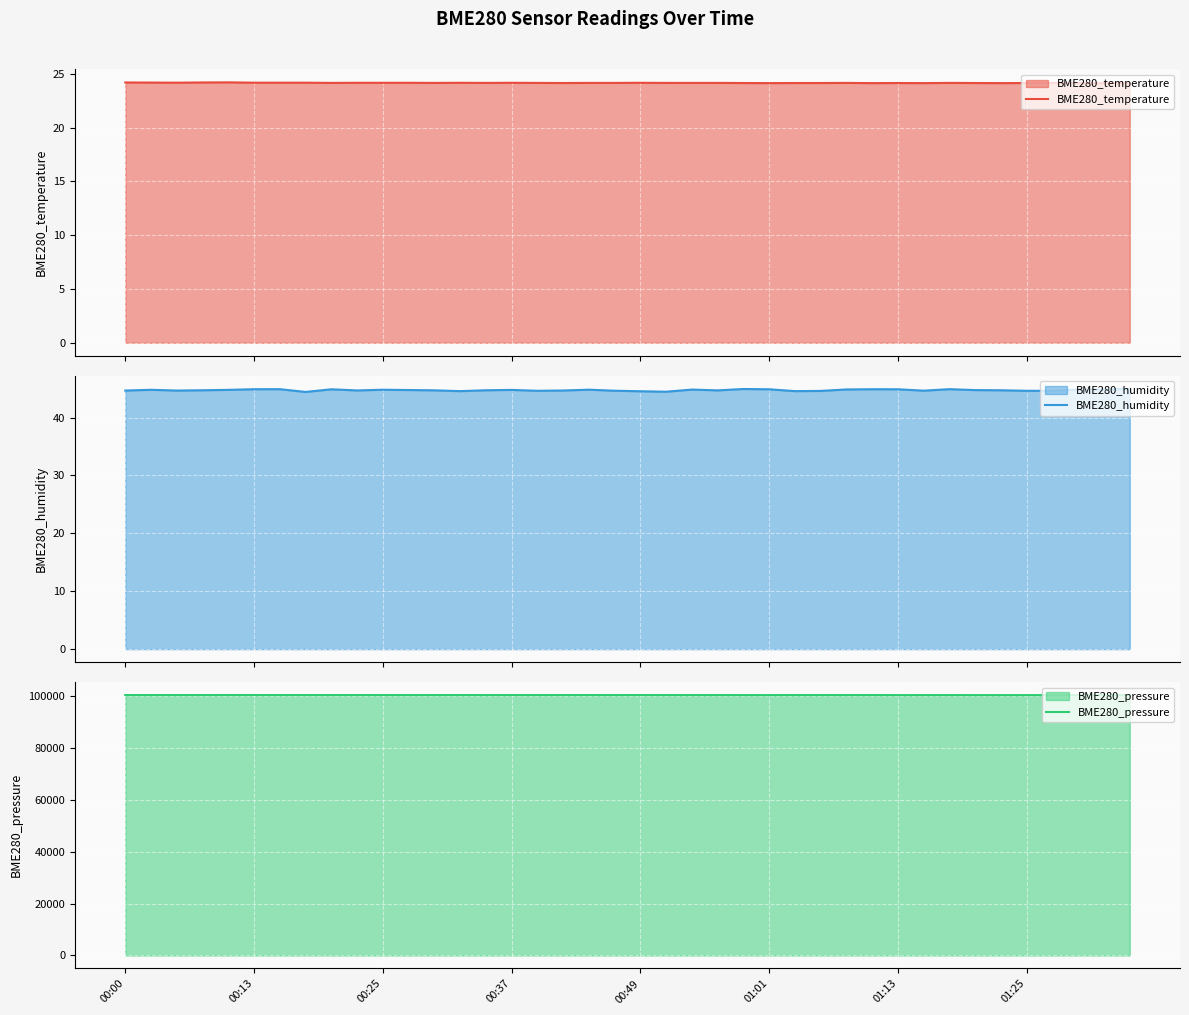

True or false: BME280_humidity and BME280_pressure intersect in this chart.

False